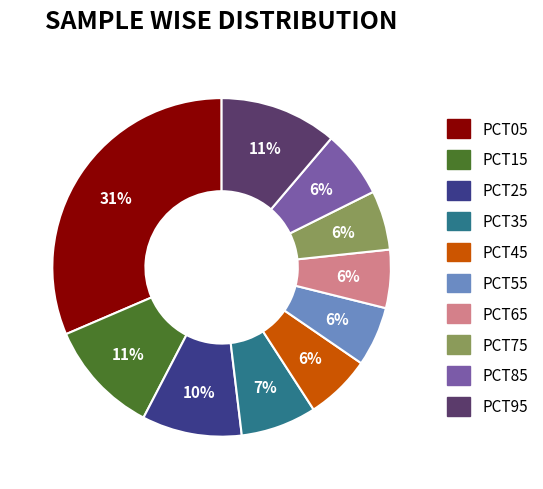

Is there a majority slice in this chart?

No